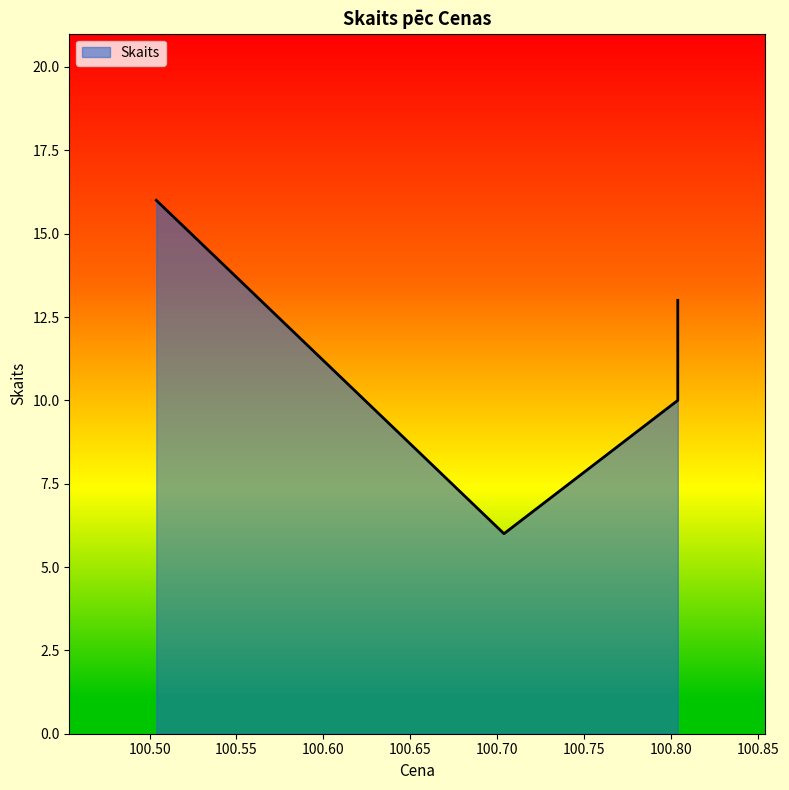

Reading left to right, what are all the values shown in this chart?

100.803878=13	100.803878=10	100.703878=6	100.503878=16